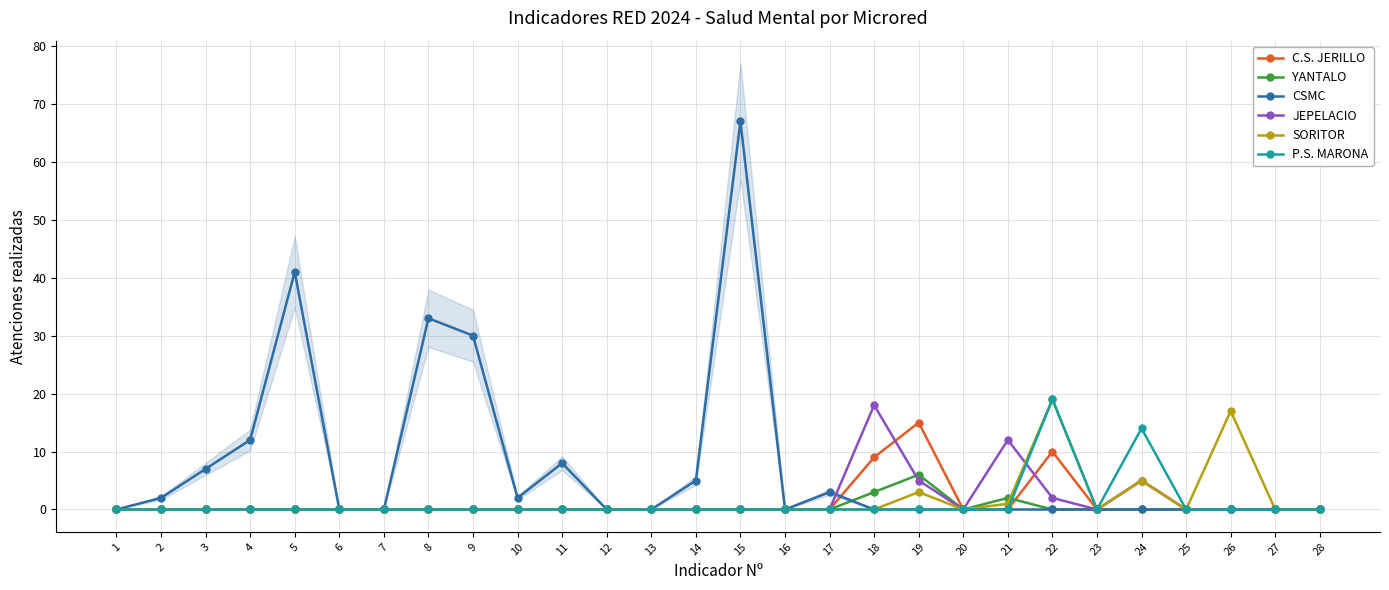

What is the sum of the JEPELACIO values at 18 and 25?

18